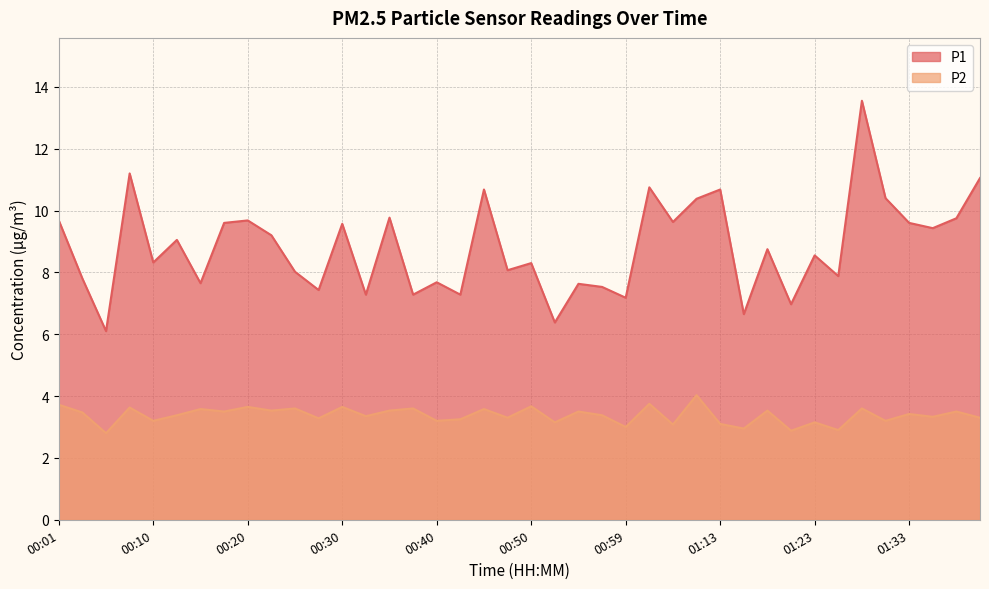

How many data points in P1 are above 8?

25